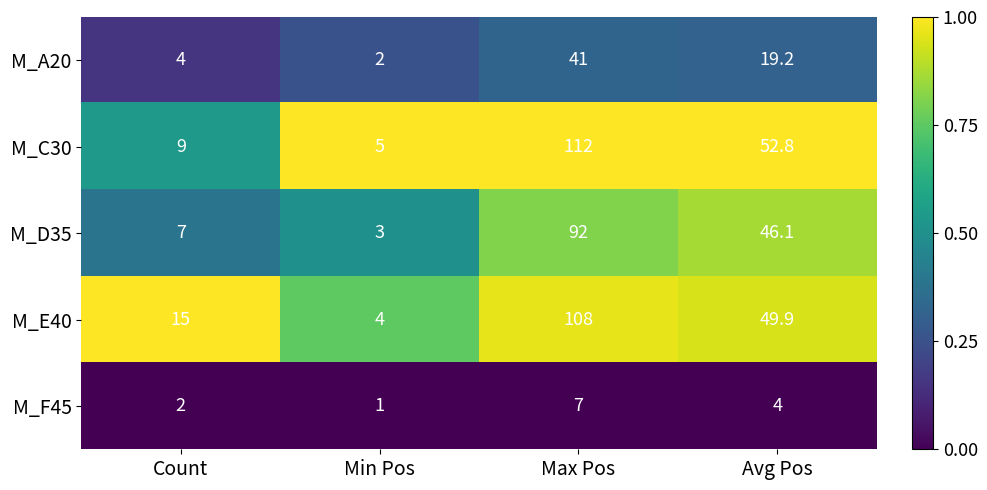

Rank the series by their maximum value, from lowest to highest.

M_F45, M_A20, M_D35, M_E40, M_C30